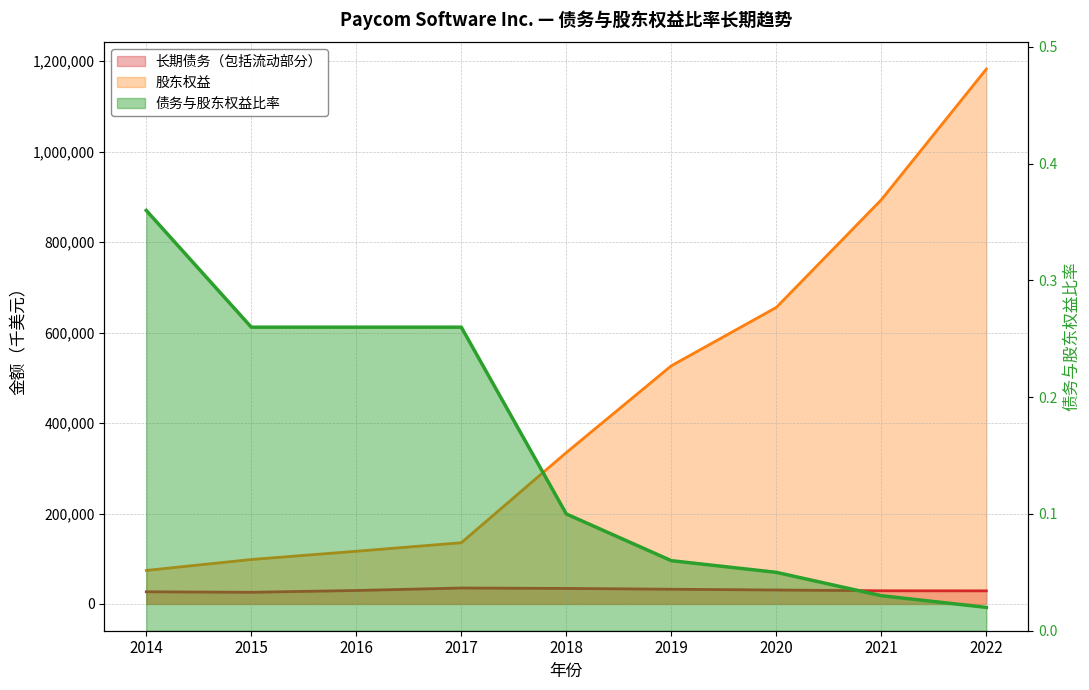

What is the total value across all series at 2018?

369142.1